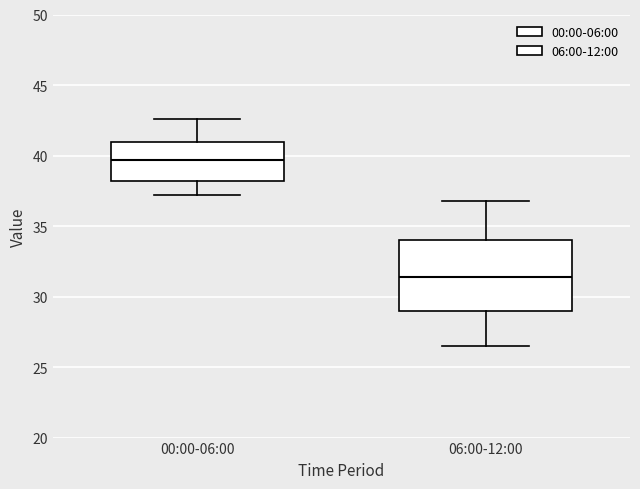

Which box is the tallest, from its lower edge to its upper edge?

06:00-12:00